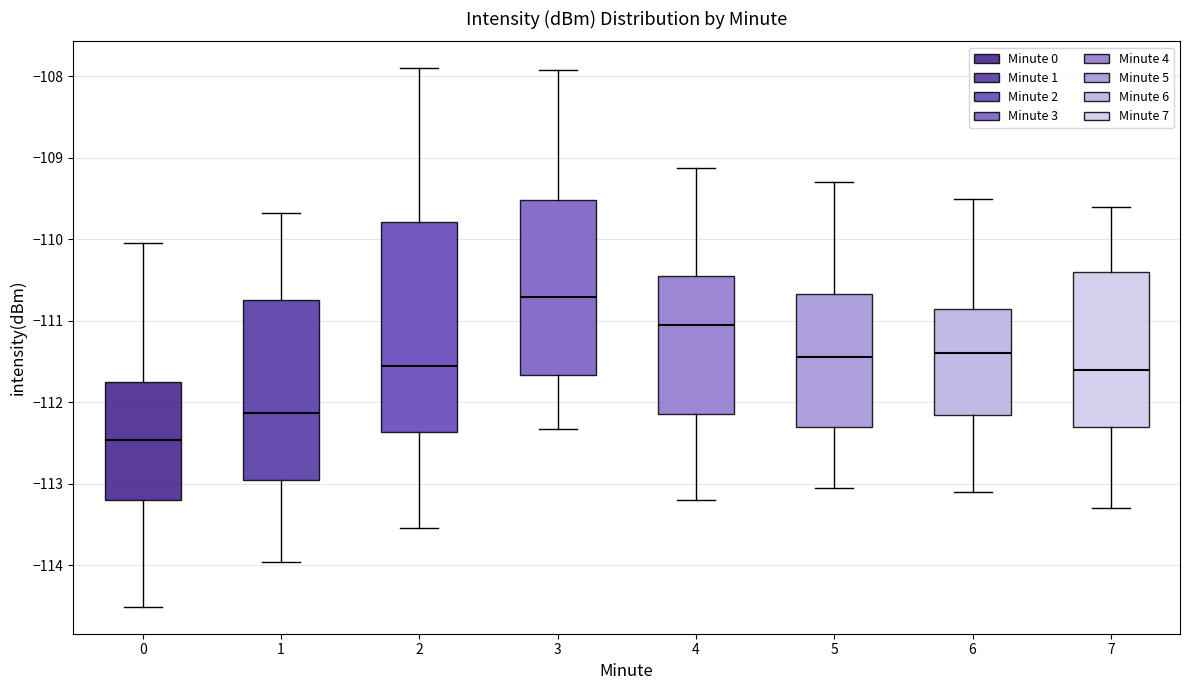

Where is the lower edge of the box at x = 7 on the y-axis? The values are not printed on the chart, so give them approximately, as read against the axis.

-112.3